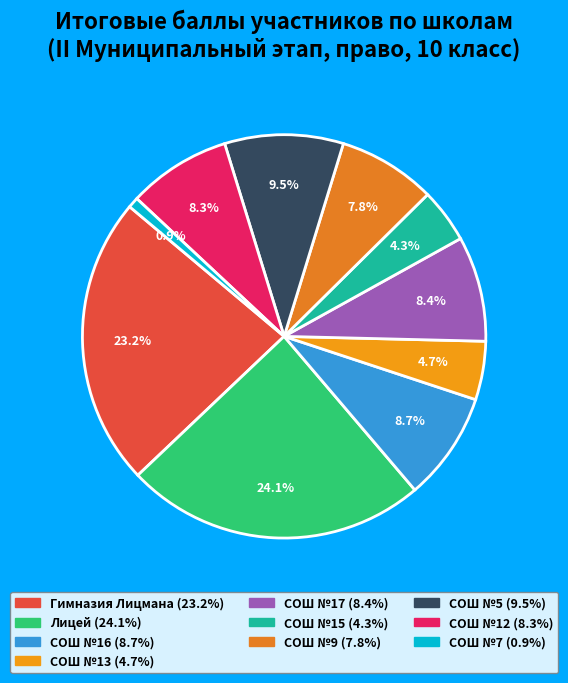

To the nearest percent, what is the difference between the largest and smallest slice percentages?

23%